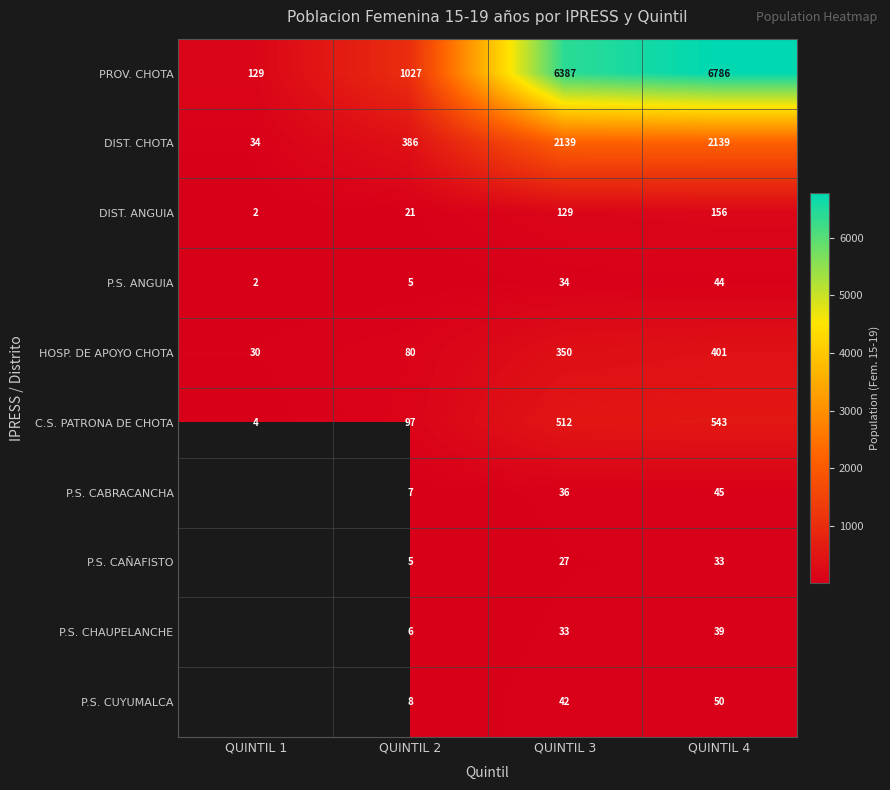

True or false: DIST. ANGUIA has a value of 31.5 at QUINTIL 4.

False